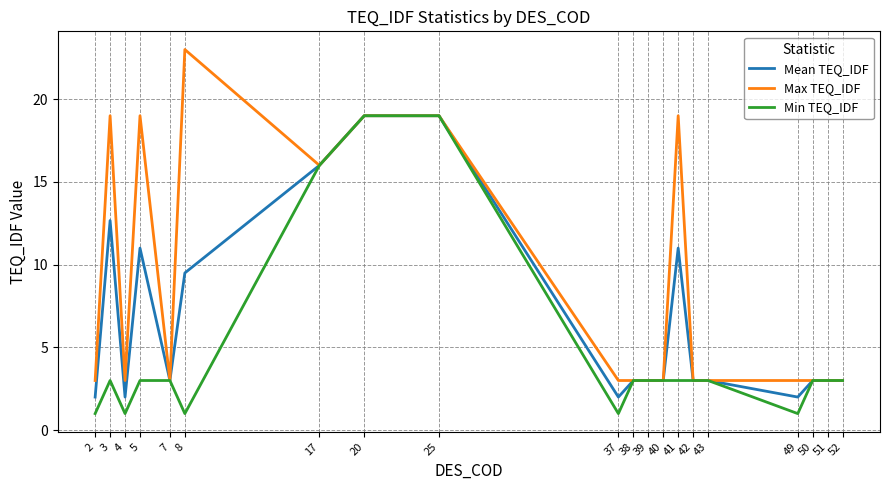

At which category does the chart reach its peak across all series?

8